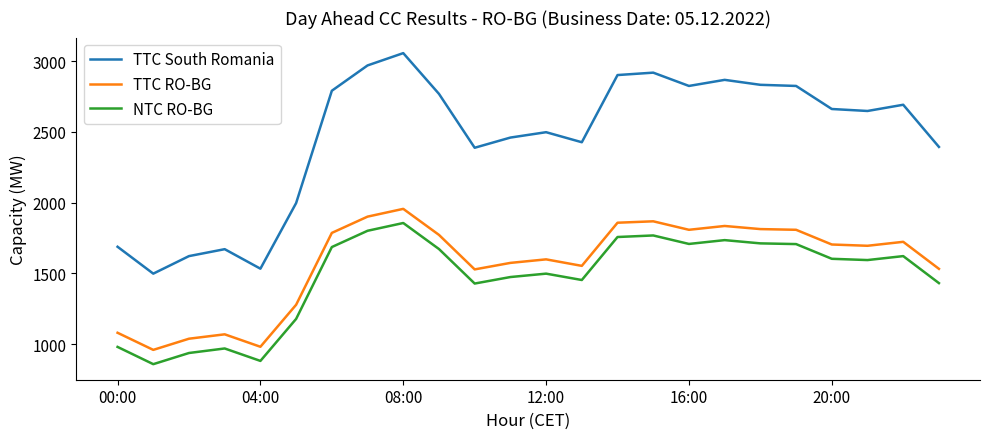

What is the maximum value for TTC RO-BG?

1956